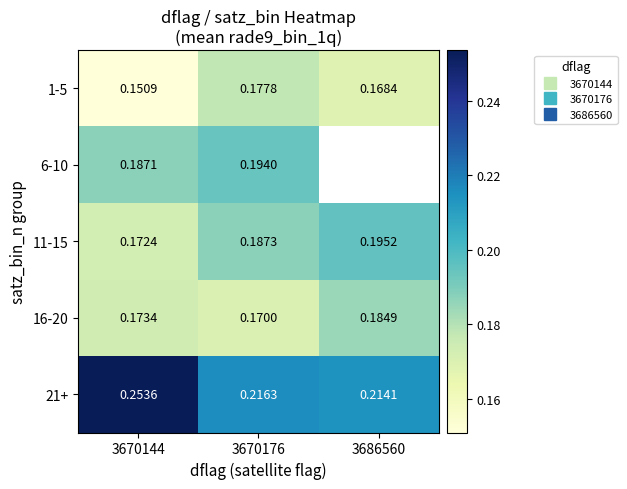

Is it true that 21+ equals 0.4 at 3686560?

False